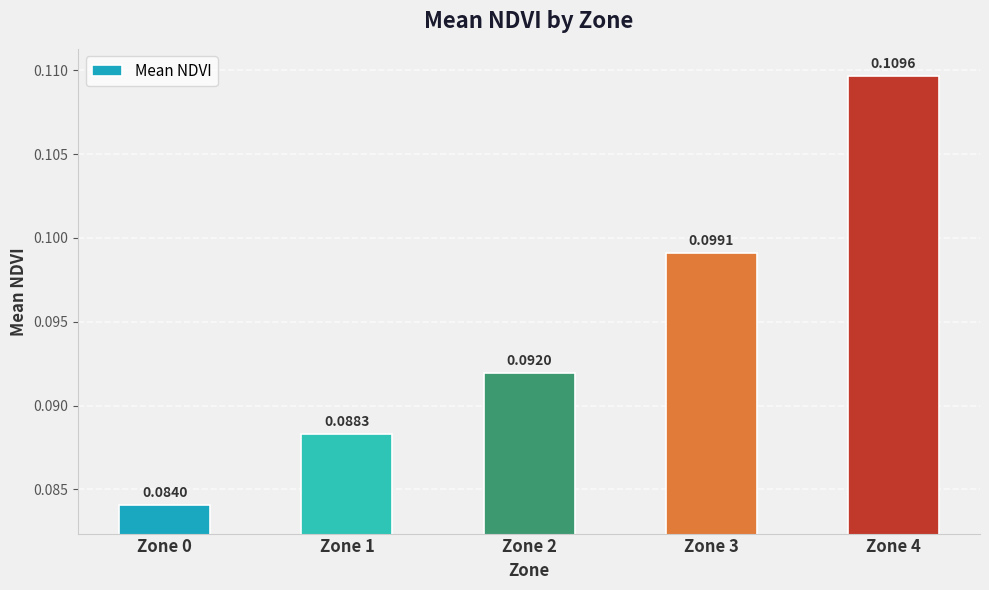

At which category does the chart reach its minimum across all series?

Zone 0